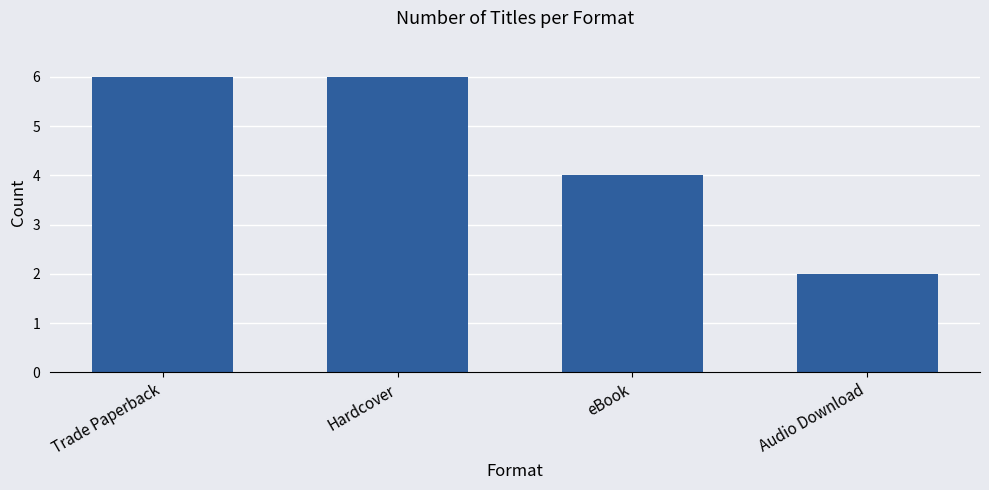

Read the value at Hardcover.

6